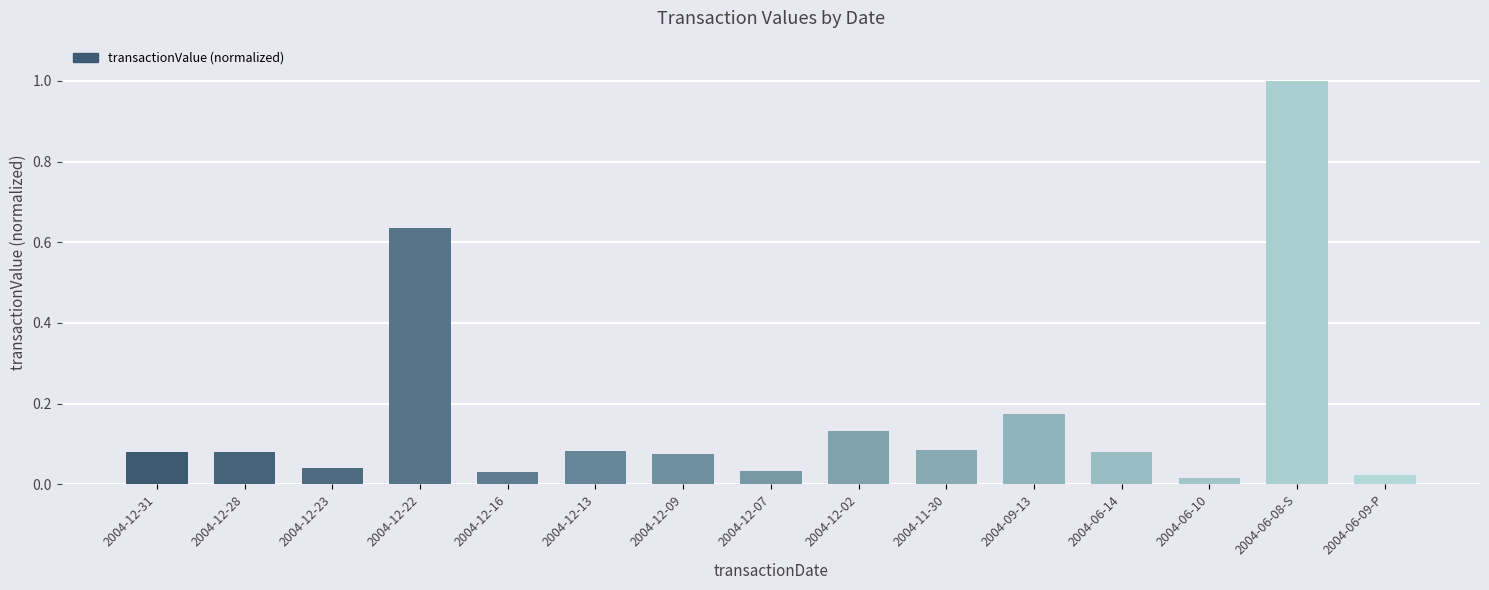

What is the change in value from 2004-12-28 to 2004-12-22?

+0.6